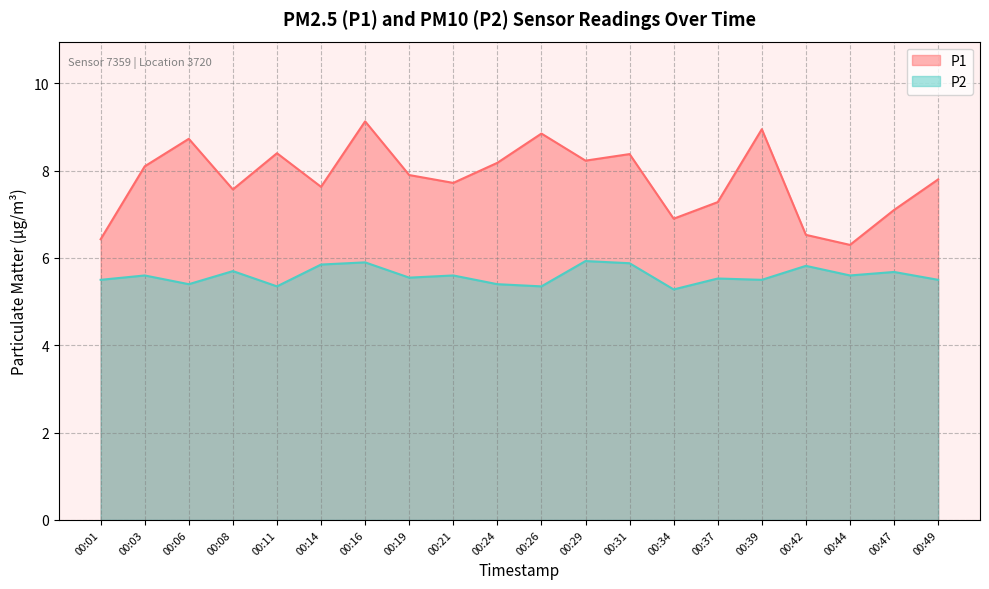

True or false: P1 has a value of 4.0 at 00:14.

False